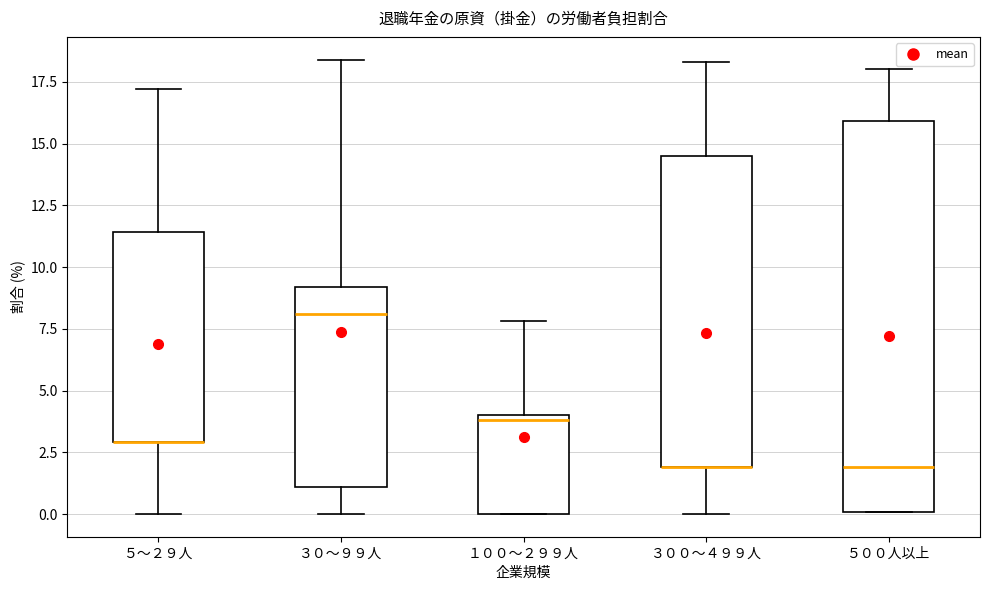

Where does the upper whisker of the box for ５～２９人 end on the y-axis? The values are not printed on the chart, so give them approximately, as read against the axis.

17.0